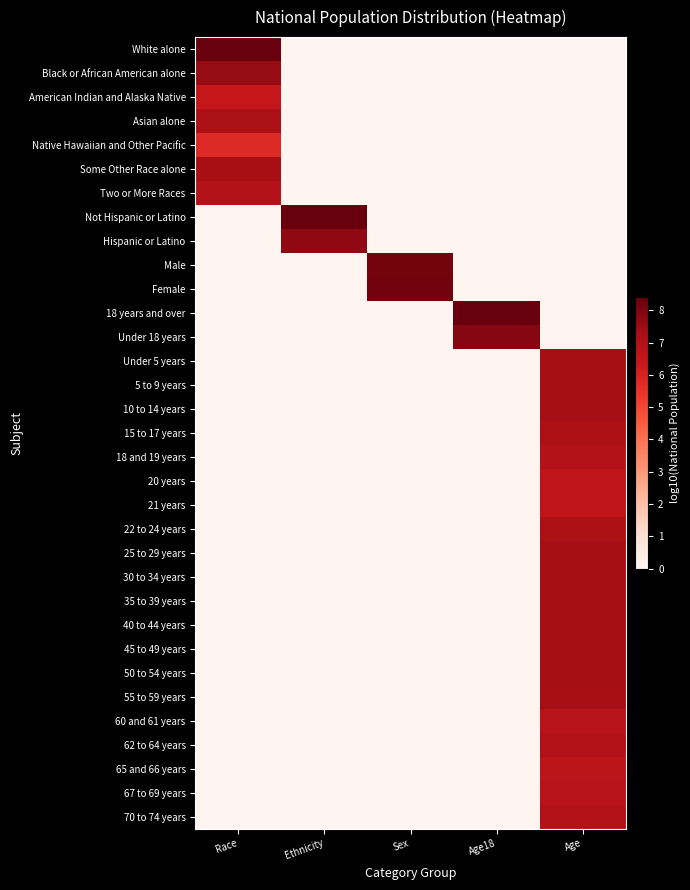

What is the total value across all series at Ethnicity?

16.1